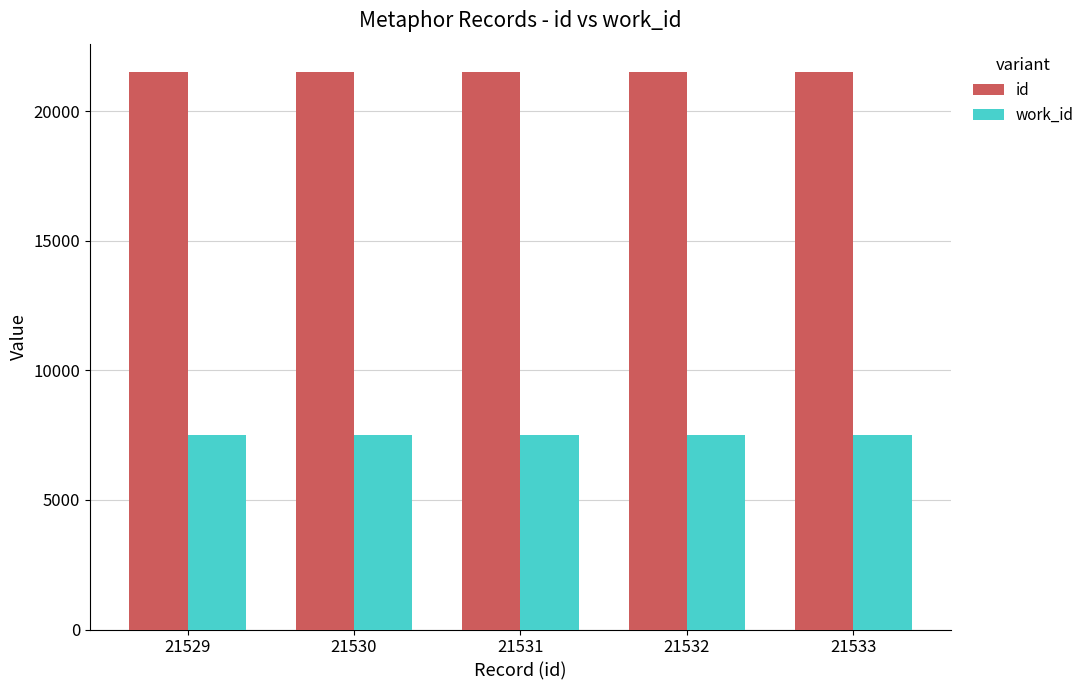

What is the value of the work_id bar at the 2nd from the left?

7510